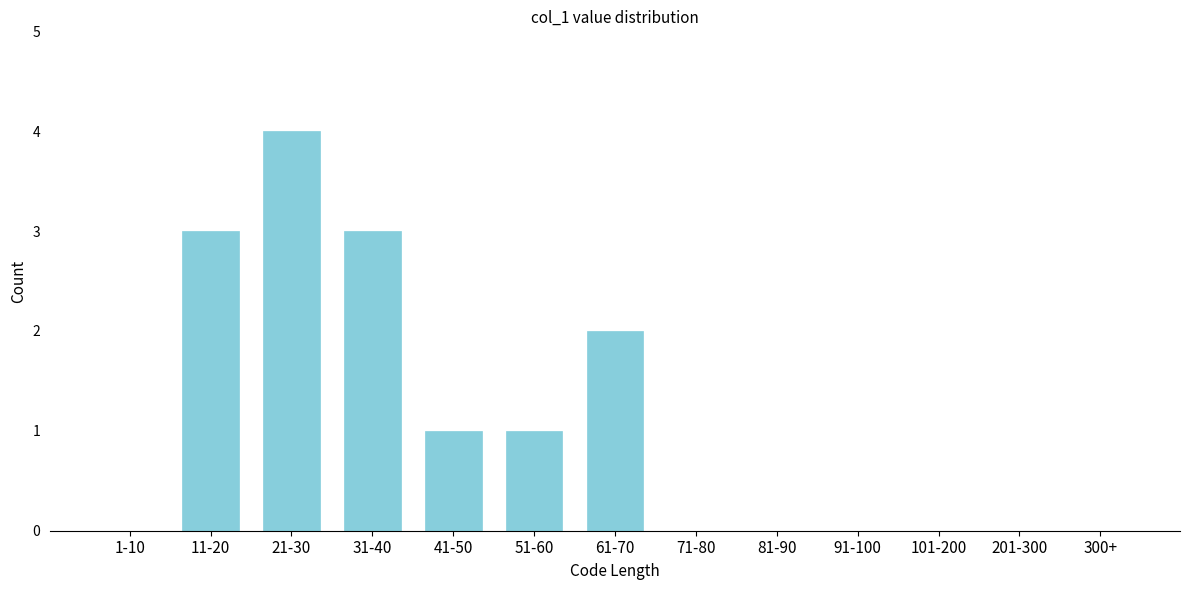

Reading right to left, what are all the values shown in this chart?

300+=0	201-300=0	101-200=0	91-100=0	81-90=0	71-80=0	61-70=2	51-60=1	41-50=1	31-40=3	21-30=4	11-20=3	1-10=0